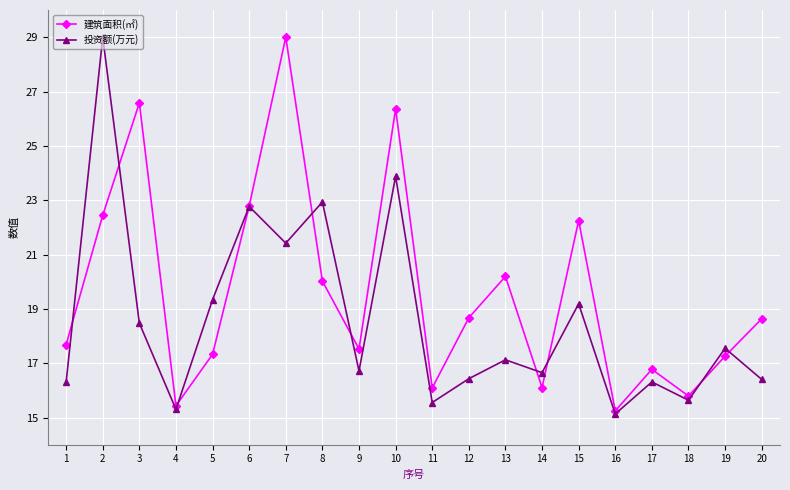

What is the value of the 投资额(万元) point at the 13th from the left?

17.1